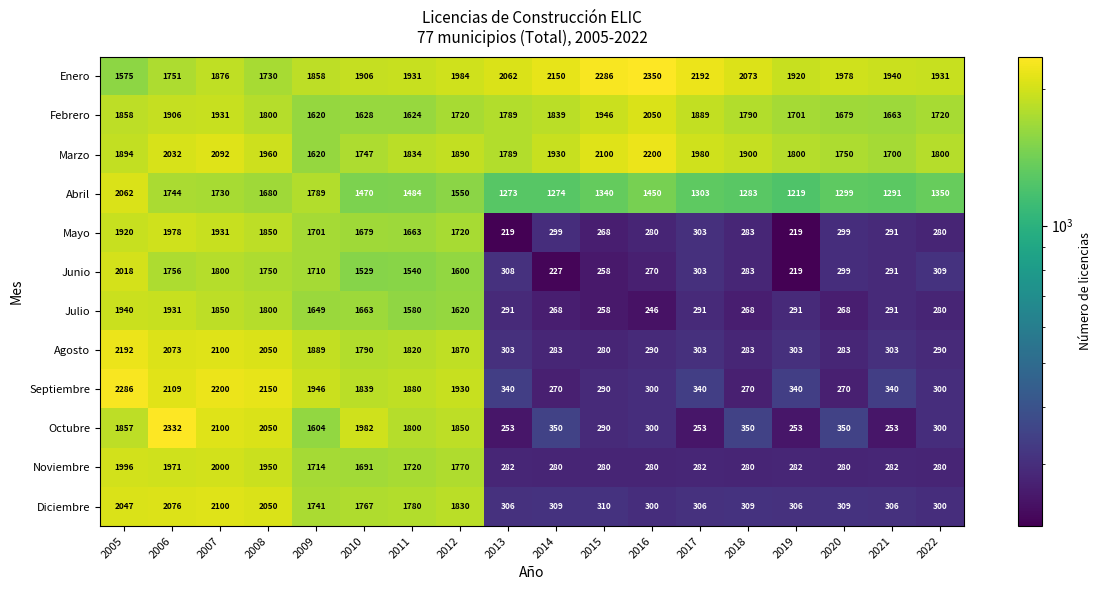

How many data points does each series have?

18